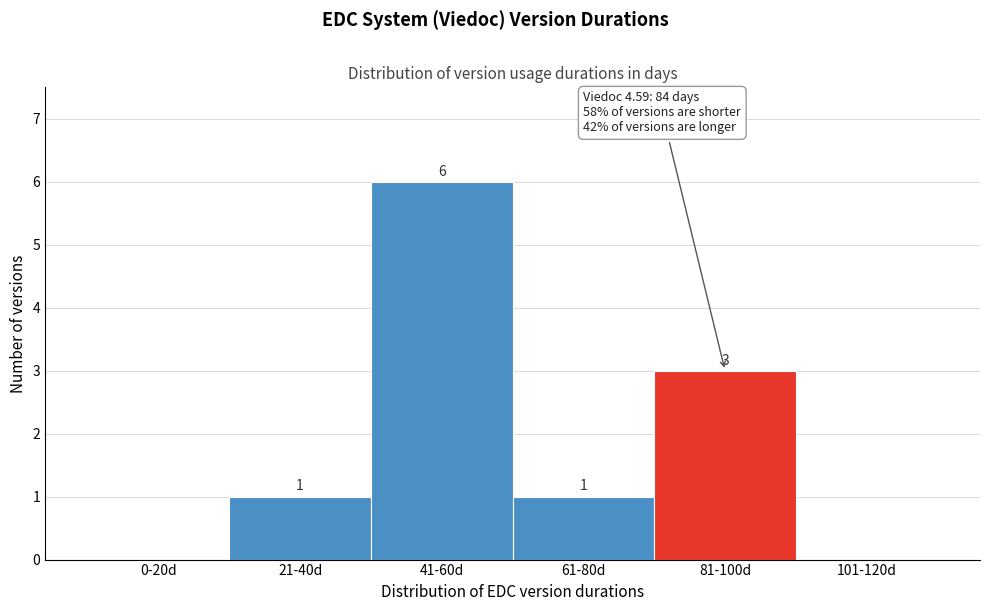

Reading left to right, list all the values displayed in this chart.

0-20d=0	21-40d=1	41-60d=6	61-80d=1	81-100d=3	101-120d=0